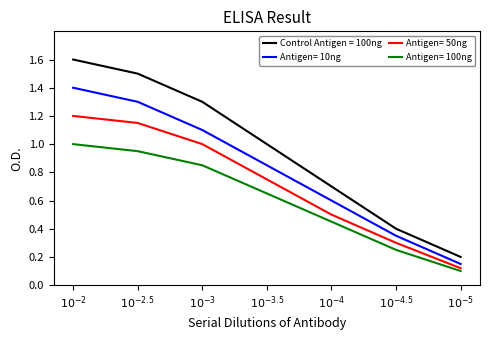

What is the maximum value shown in the chart?

1.6